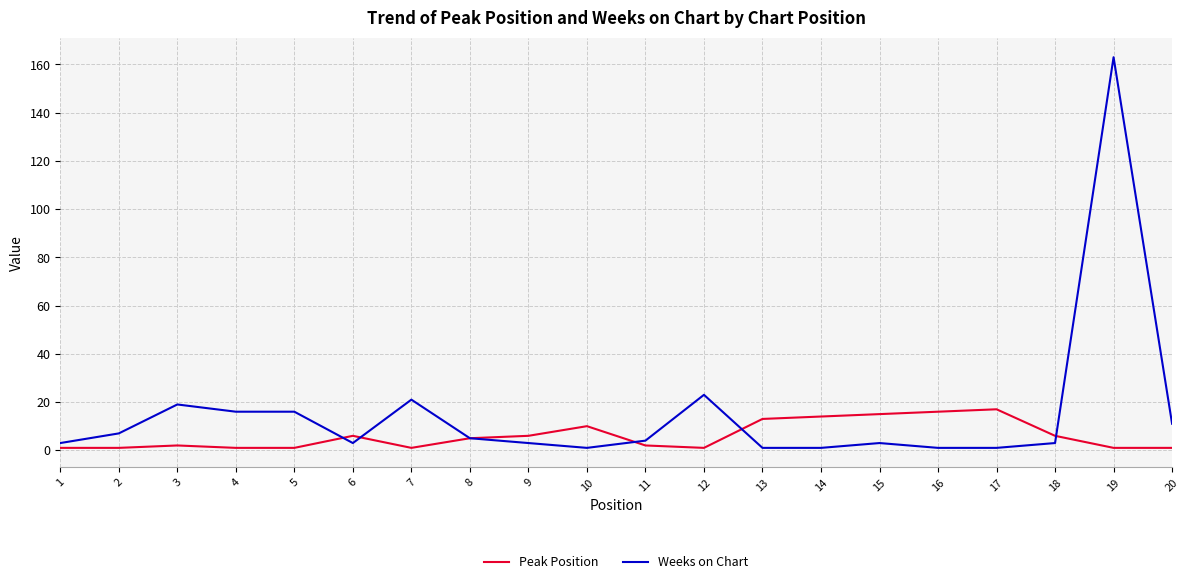

Which series has the largest total across all categories?

Weeks on Chart